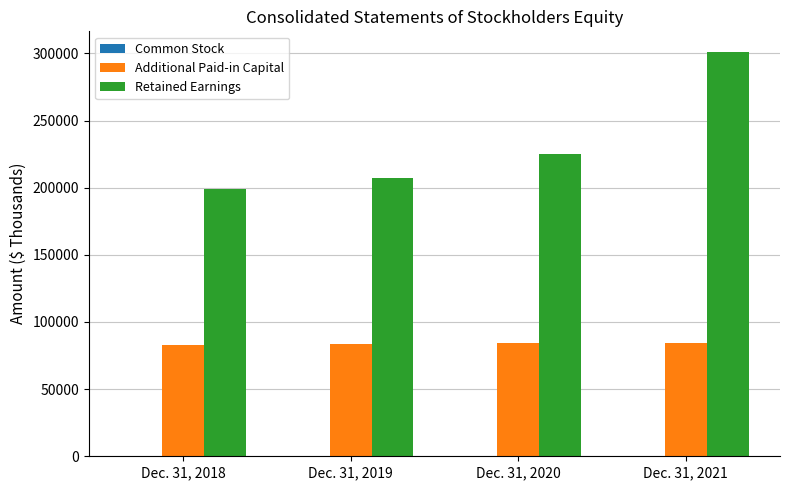

What is the maximum value for Additional Paid-in Capital?

84472